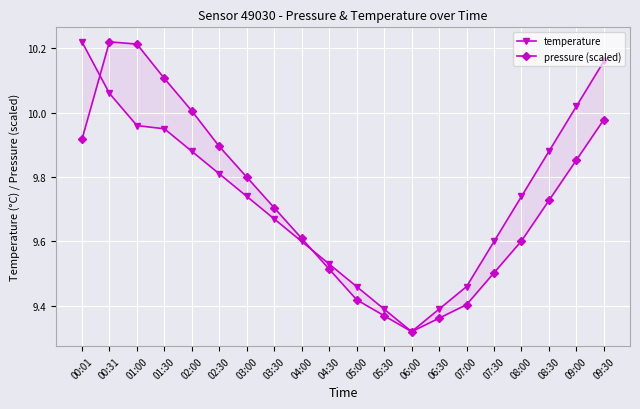

What is the maximum value for pressure (scaled)?

10.2